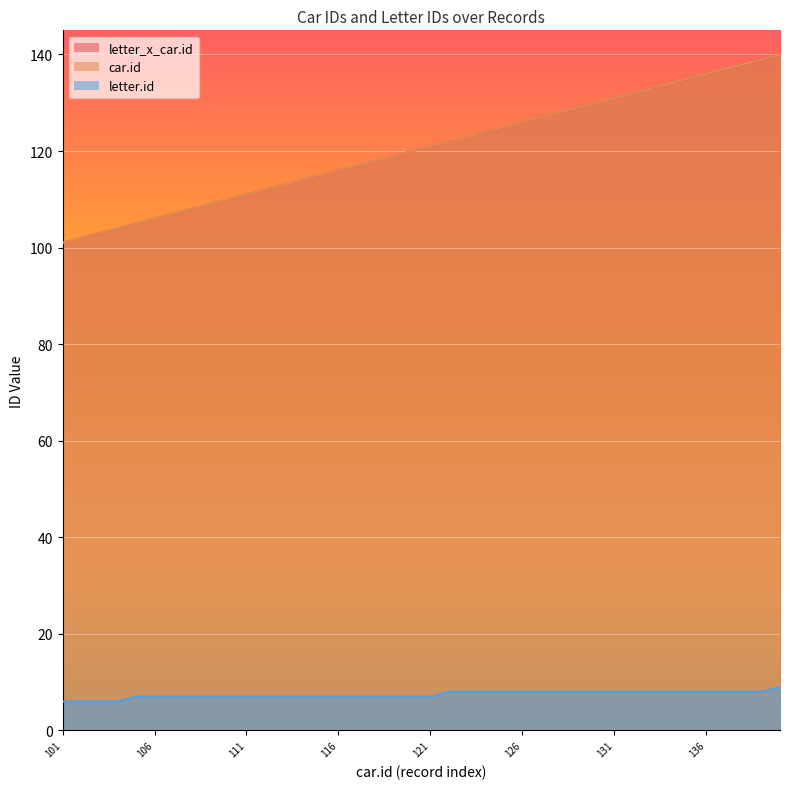

True or false: letter.id has a value of 8 at 137.

True